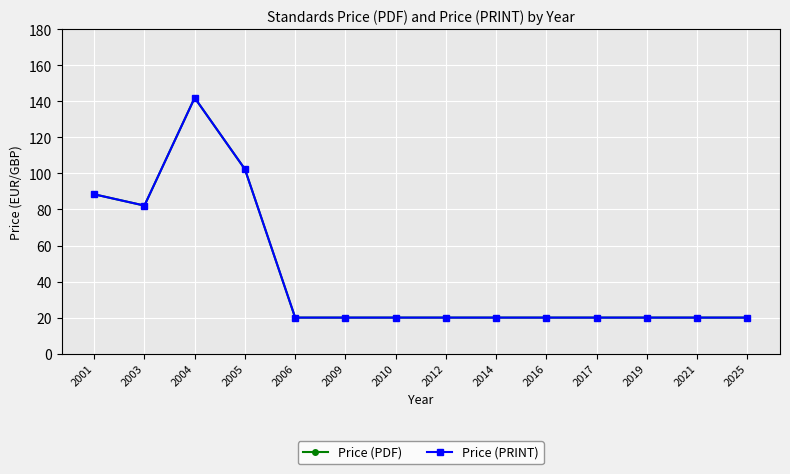

Is the value of Price (PDF) at 2001 greater than the value of Price (PRINT) at 2012?

Yes